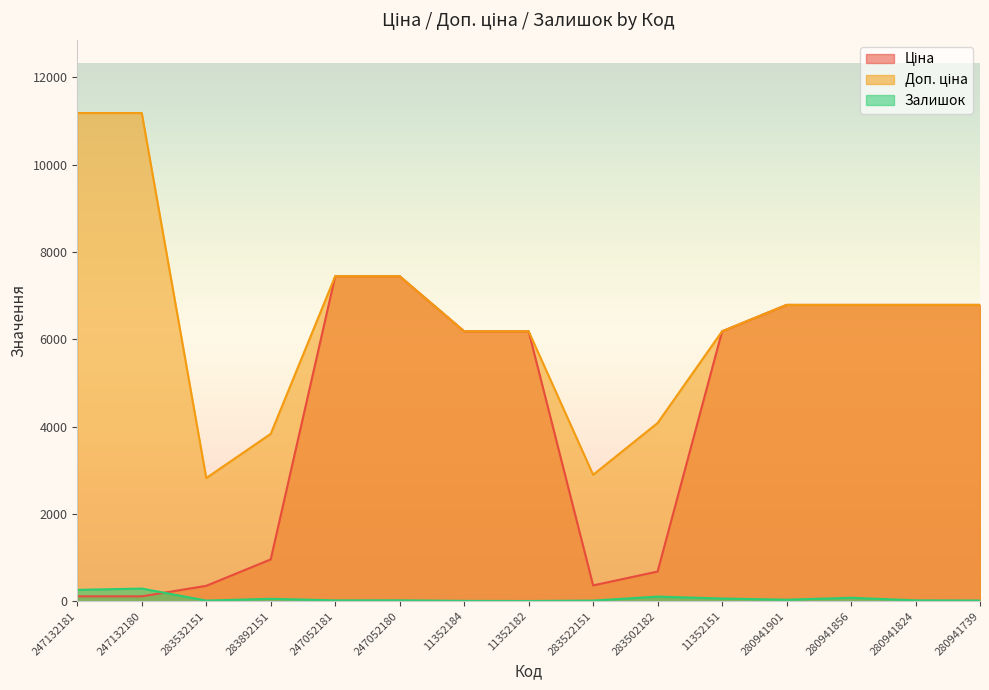

What is the spread (max minus min) of values at 11352151?

6120.6